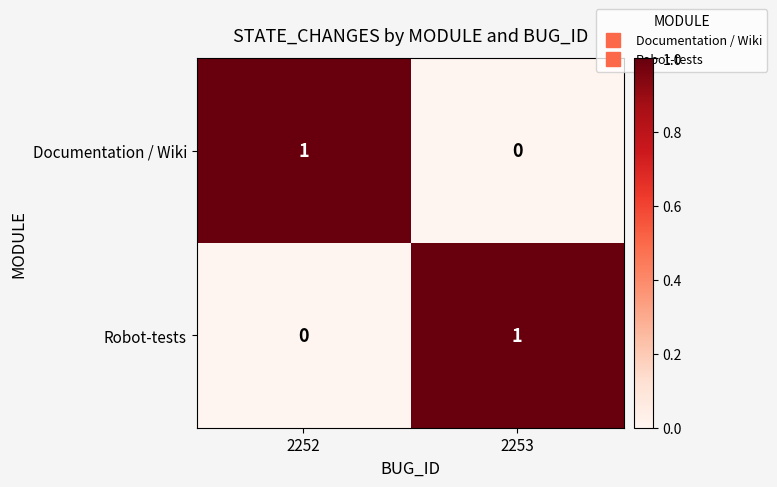

At which label does Robot-tests reach its minimum?

2252